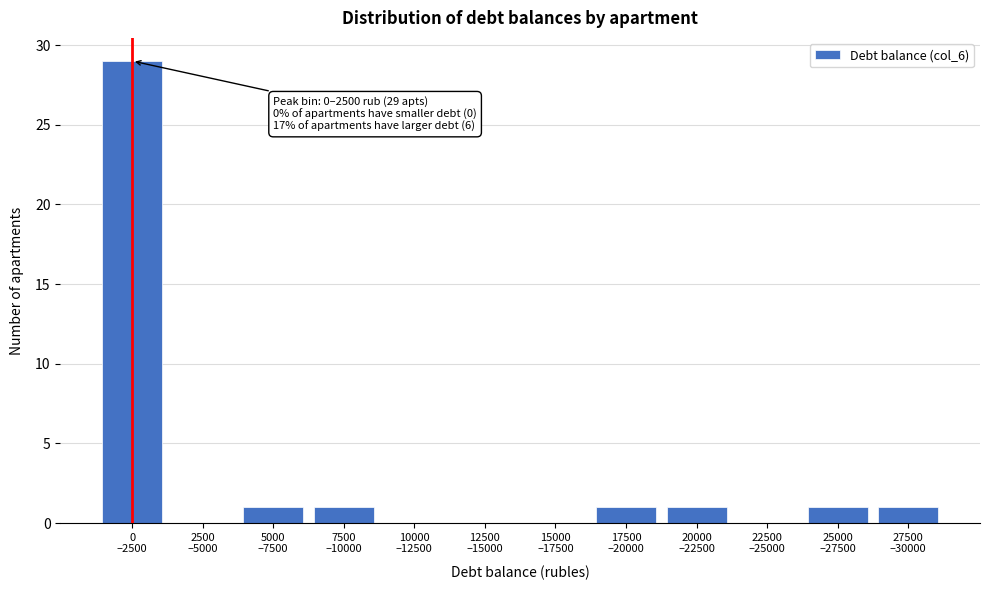

What is the greatest value displayed?

29